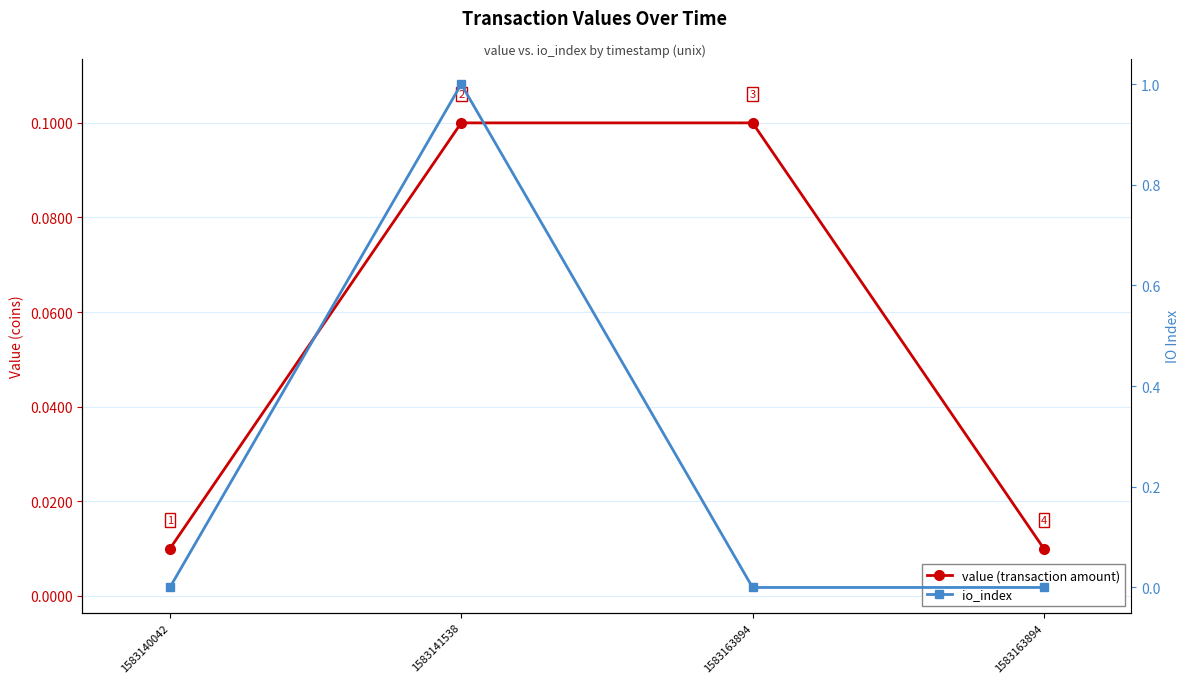

Reading right to left, list all the values displayed in this chart.

value (transaction amount): 0.0	0.1	0.1	0.0
io_index: 0.0	0.0	1.0	0.0